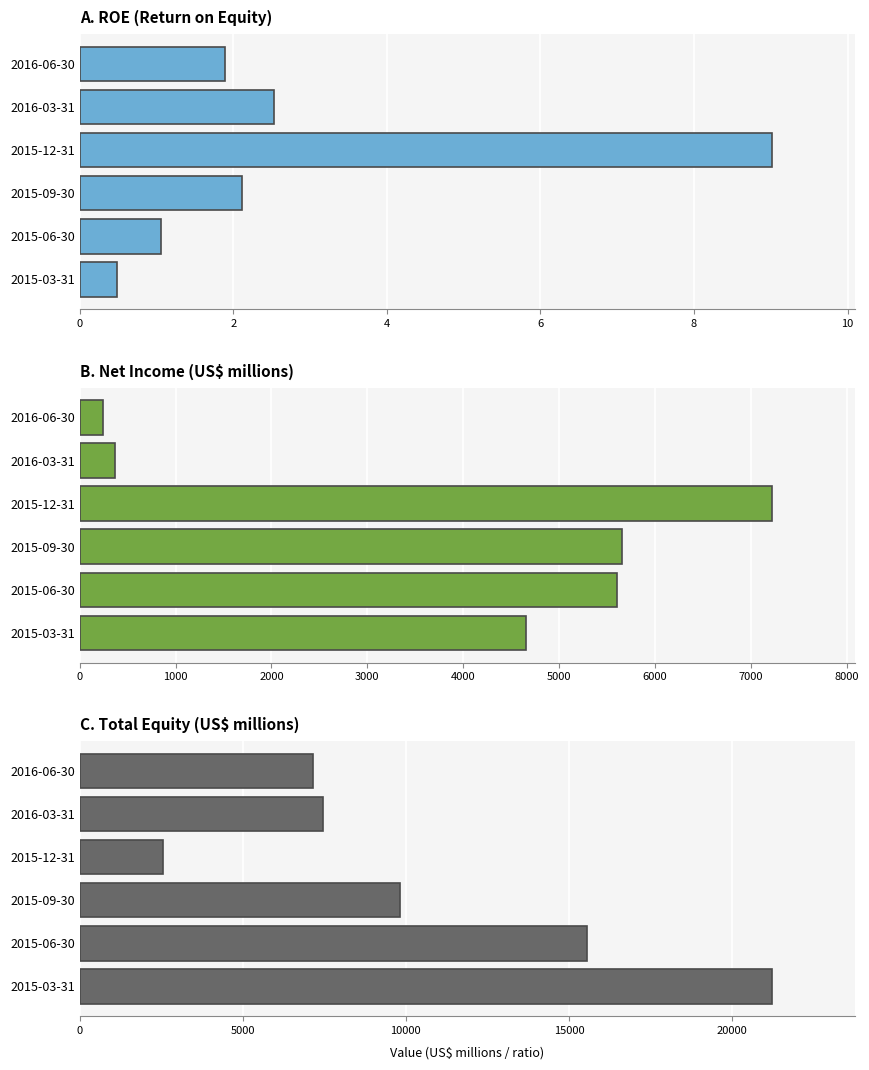

What is the sum of all Net Income (absolute value, US$M) values?

23735.0